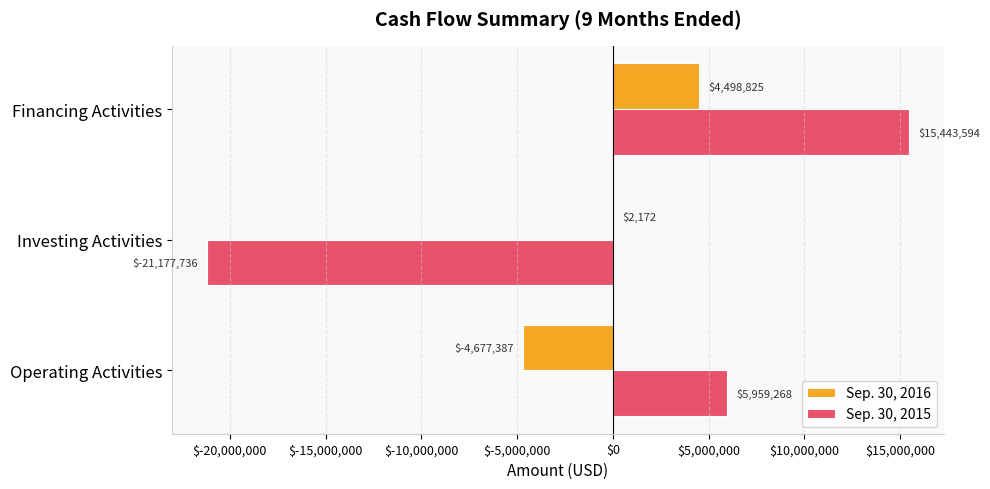

The Sep. 30, 2015 series shows 5959268 at Operating Activities. True or false?

True